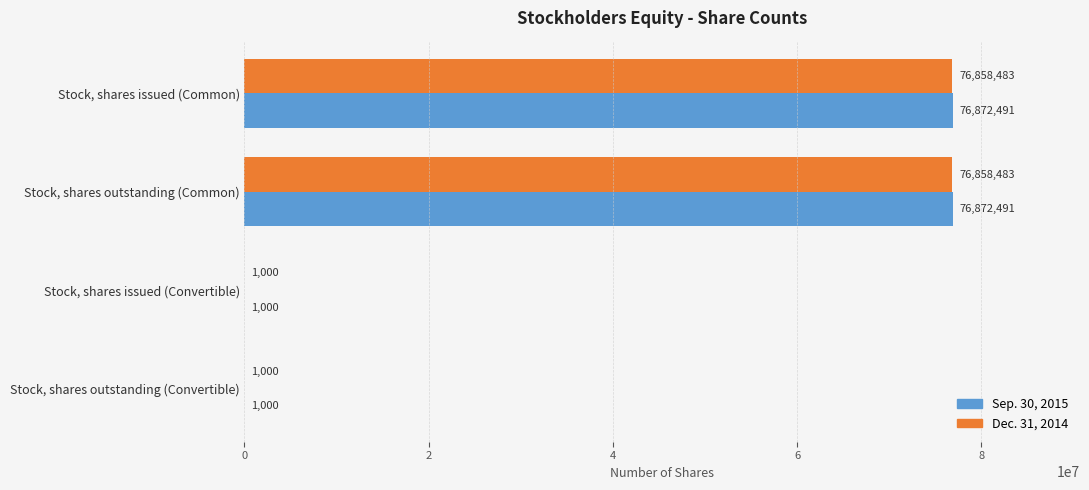

Which series has the largest total across all categories?

Sep. 30, 2015